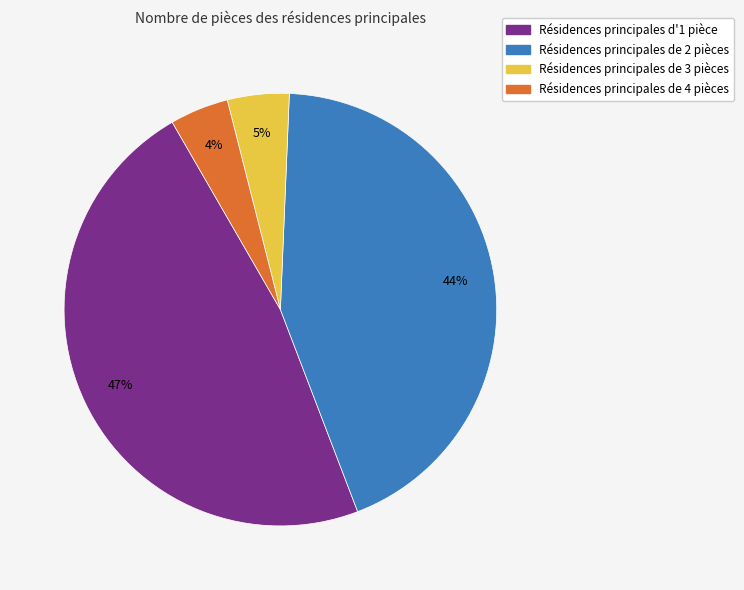

To the nearest percent, what portion does Résidences principales de 3 pièces represent?

5%